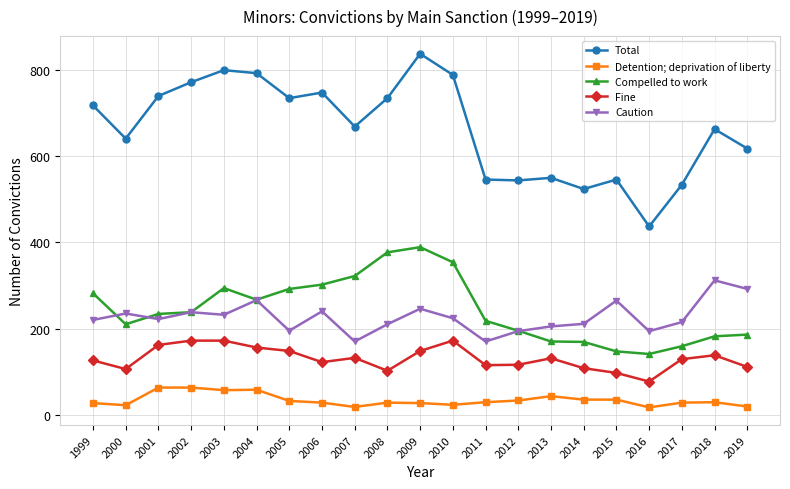

True or false: Caution has a value of 170 at 2011.

True